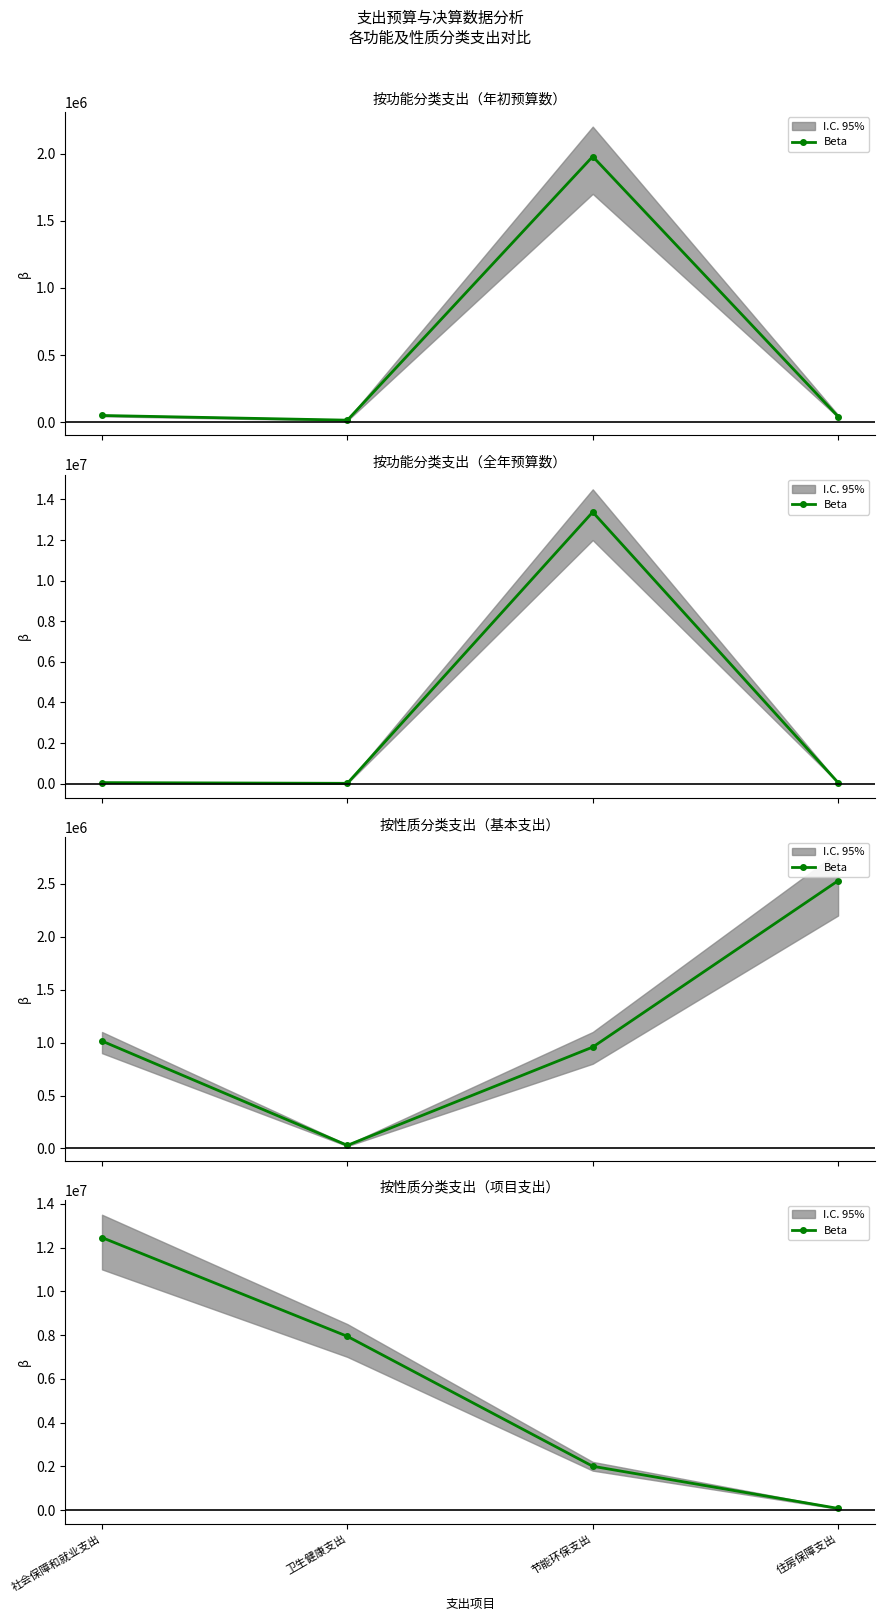

List the labels in order of value, smallest first.

住房保障支出, 节能环保支出, 卫生健康支出, 社会保障和就业支出